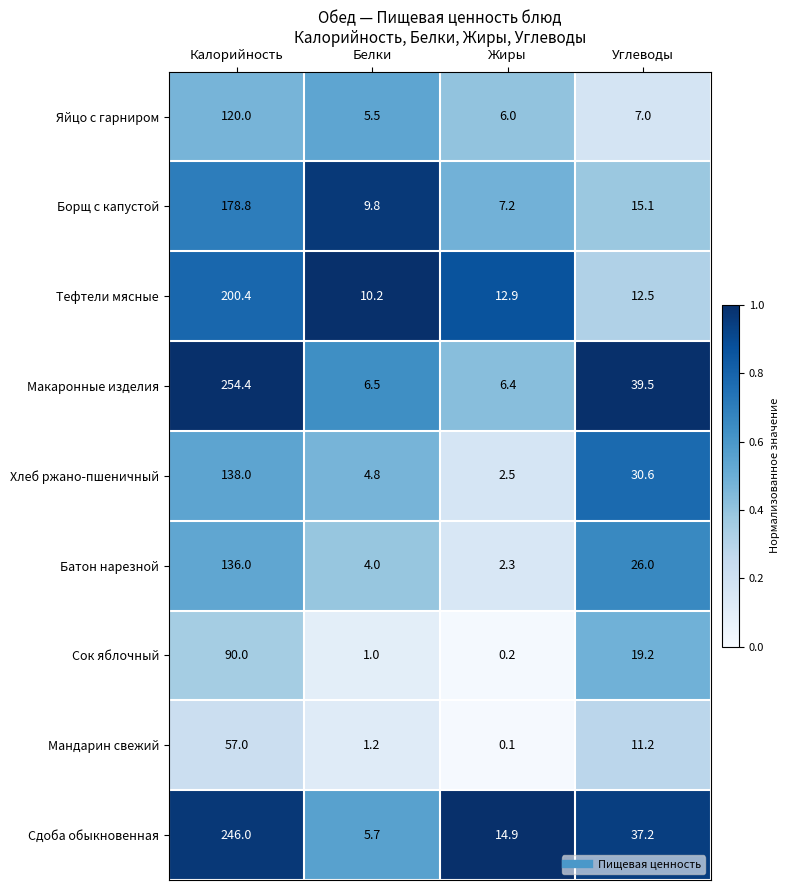

What is the spread (max minus min) of values at Белки?

9.2